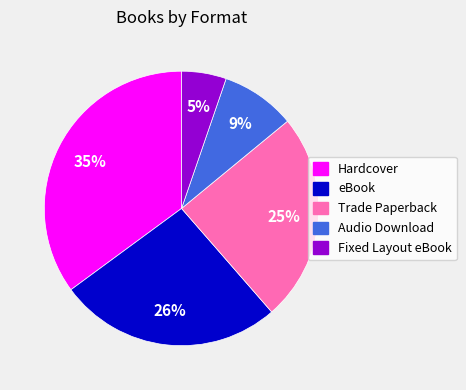

Is the sum of Trade Paperback and Audio Download greater than half?

No